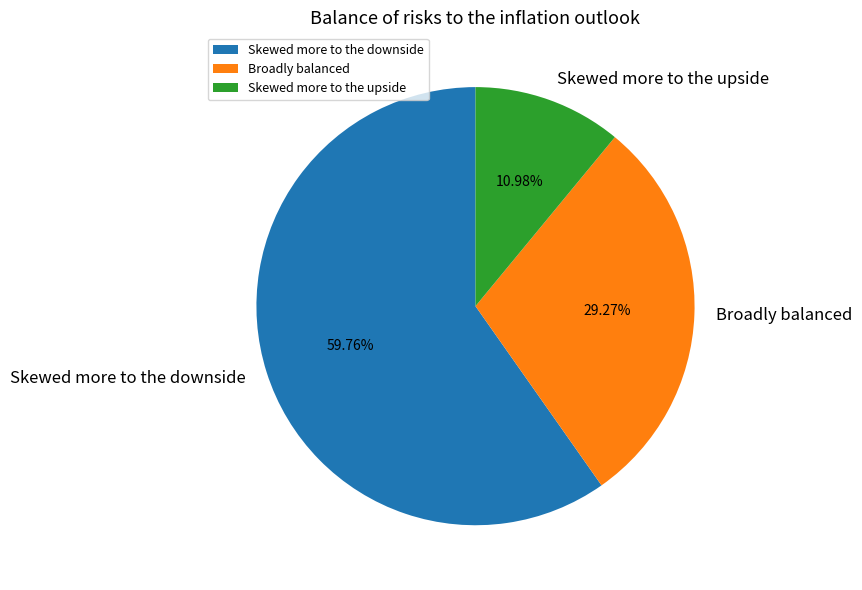

Which has a higher value, Broadly balanced or Skewed more to the downside?

Skewed more to the downside